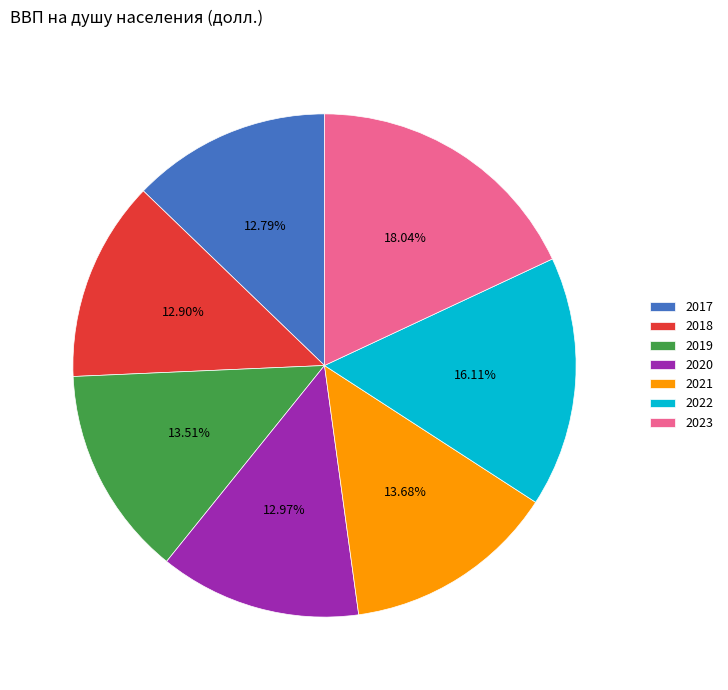

What is the ratio of the value at 2019 to the value at 2017?

1.1